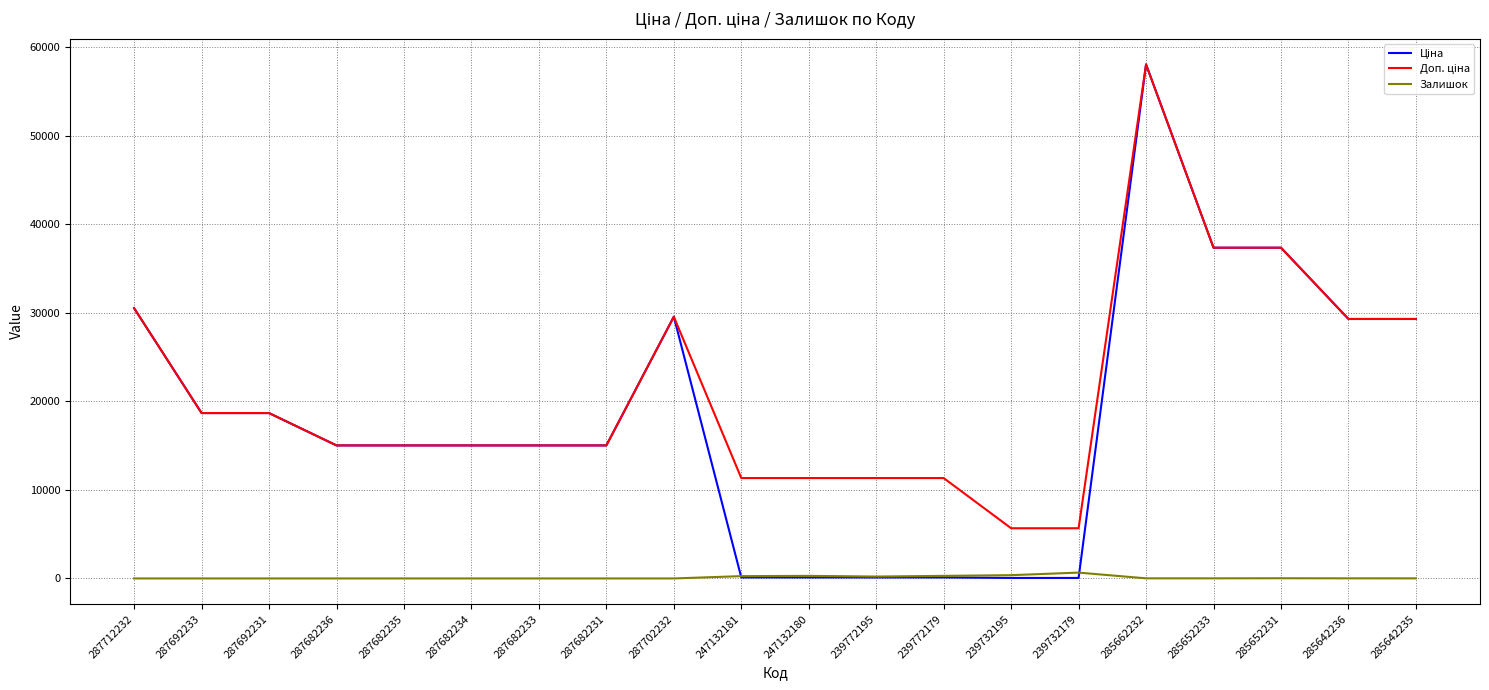

At which category is the sum across all series the highest?

285662232